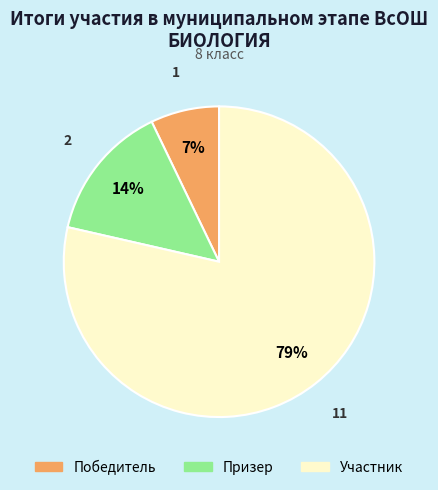

True or false: Победитель accounts for 7% of the total.

True